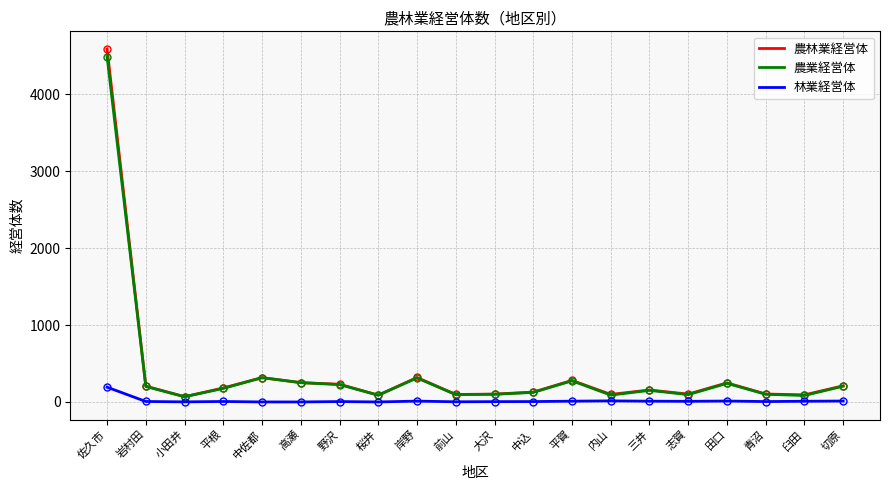

Between 佐久市 and 前山, which series saw the biggest shift?

農林業経営体